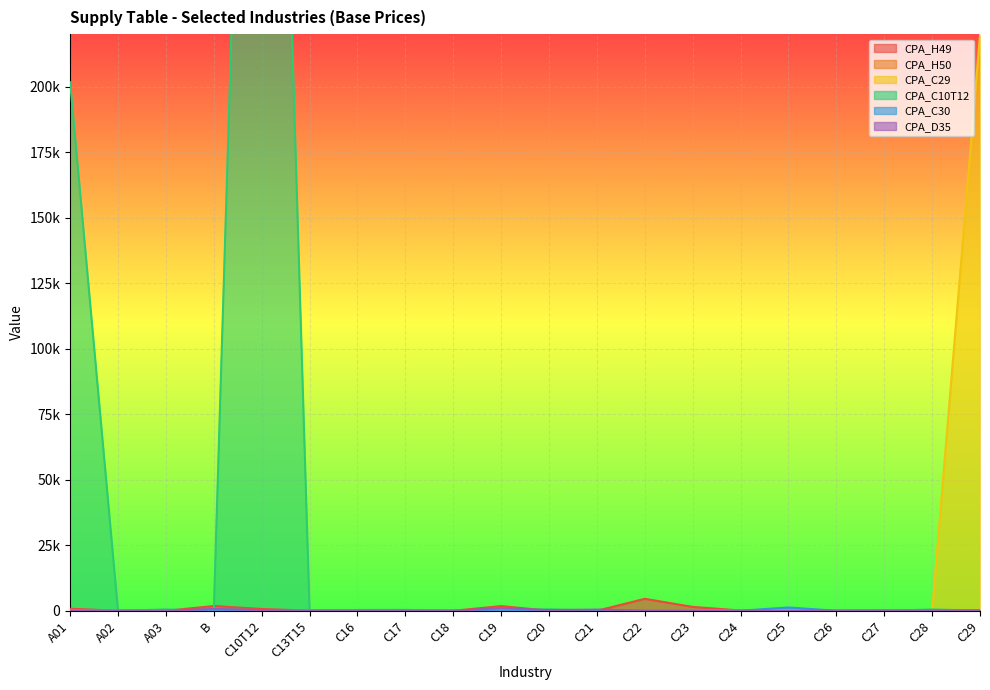

Rank the series by their maximum value, from lowest to highest.

CPA_H50, CPA_D35, CPA_C30, CPA_H49, CPA_C29, CPA_C10T12